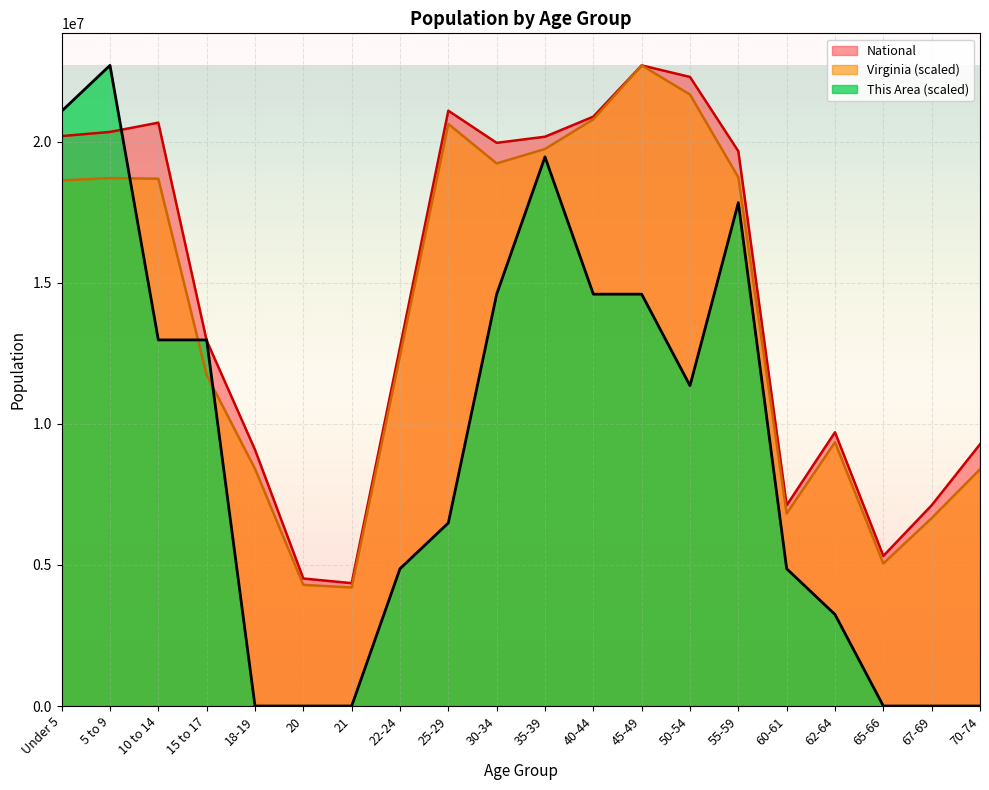

What position from the left is 60-61?

16